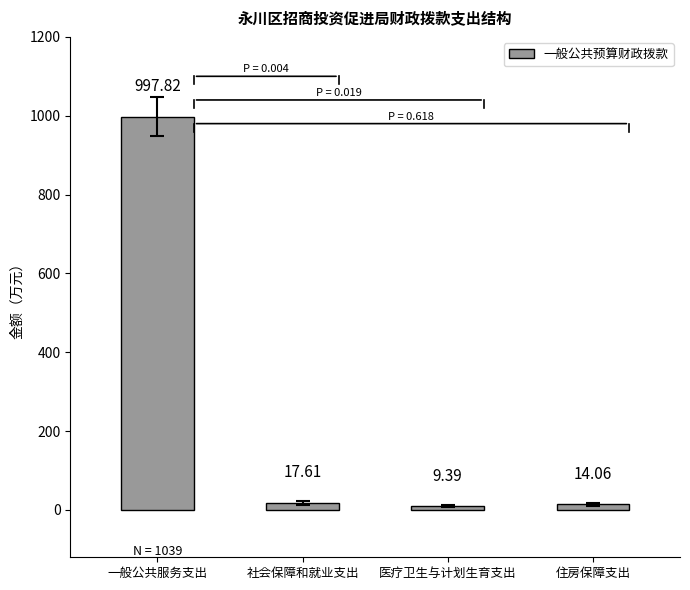

How many values are below 17?

2